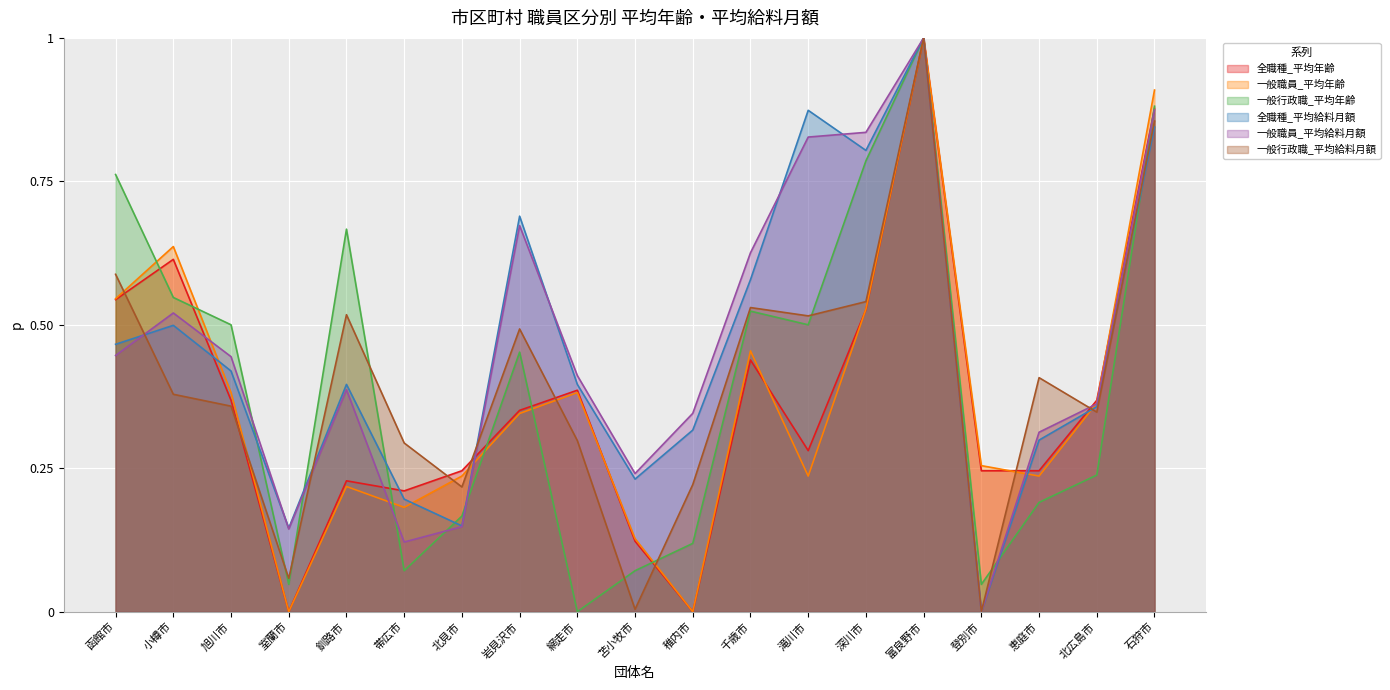

How many 全職種_平均年齢 values are between 0 and 1?

19